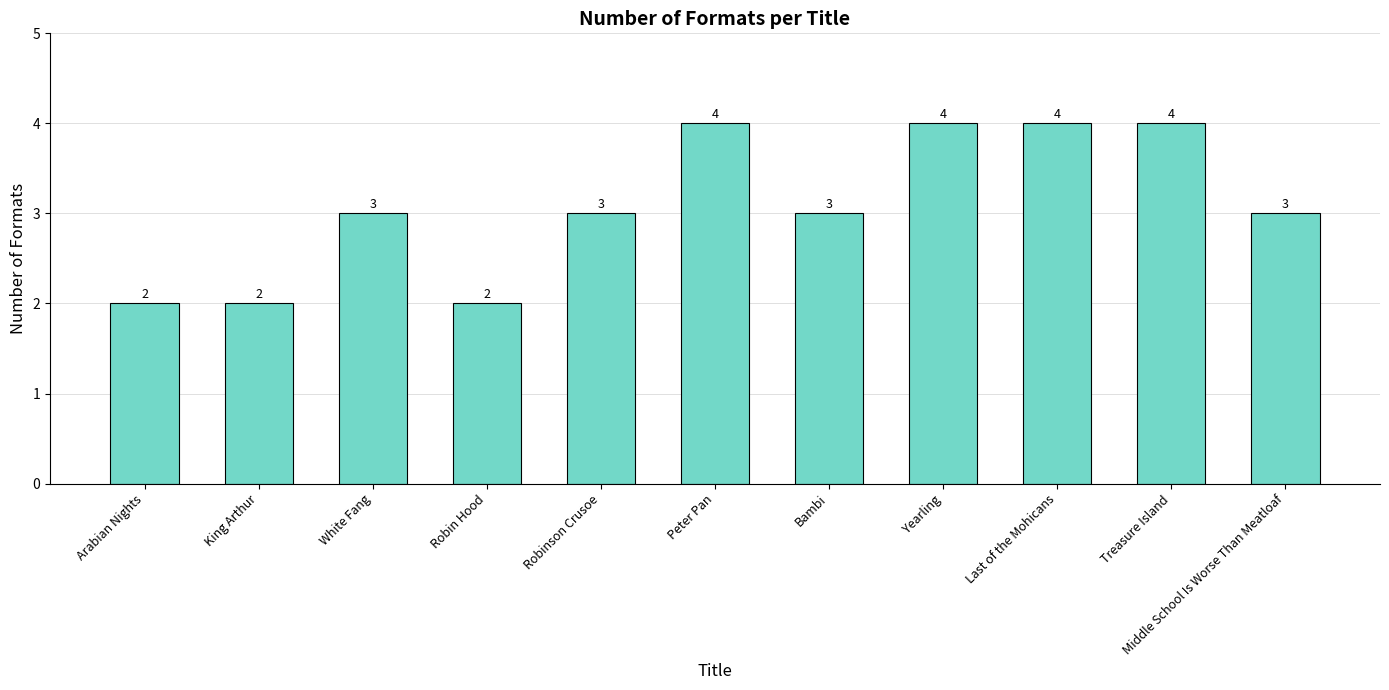

Count the number of categories in the chart.

11